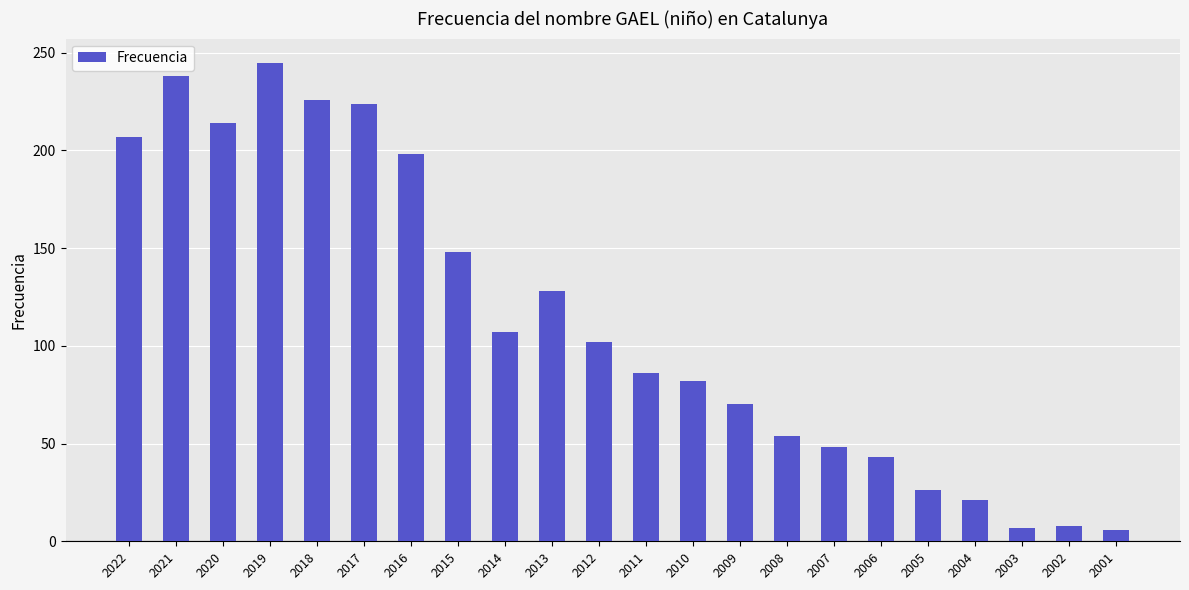

What is the change in value from 2019 to 2011?

-159